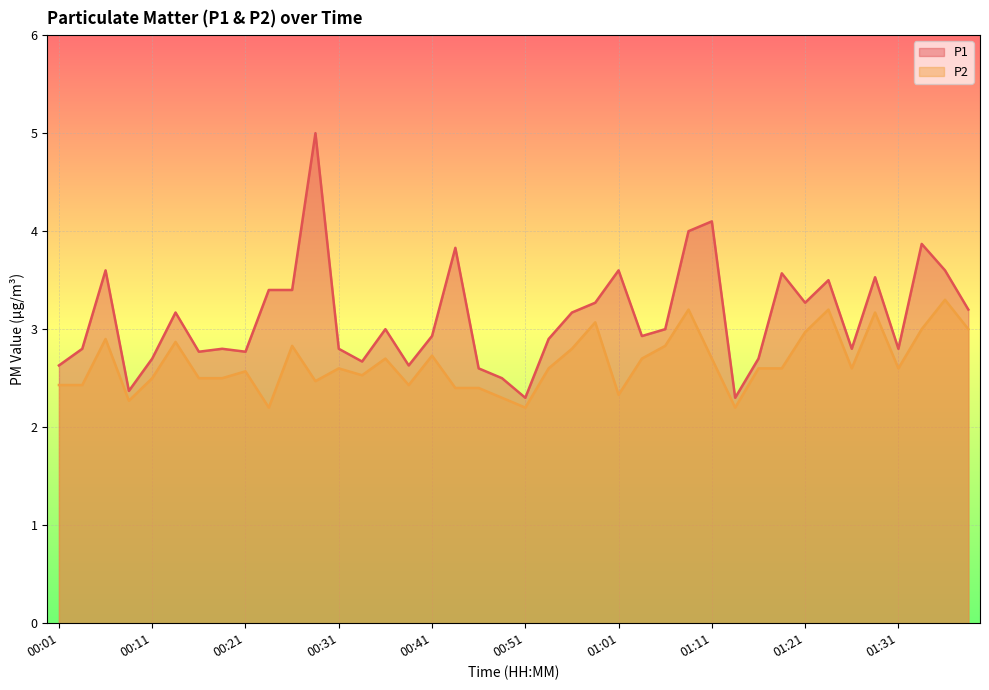

How many interior local peaks does the P1 series have?

12